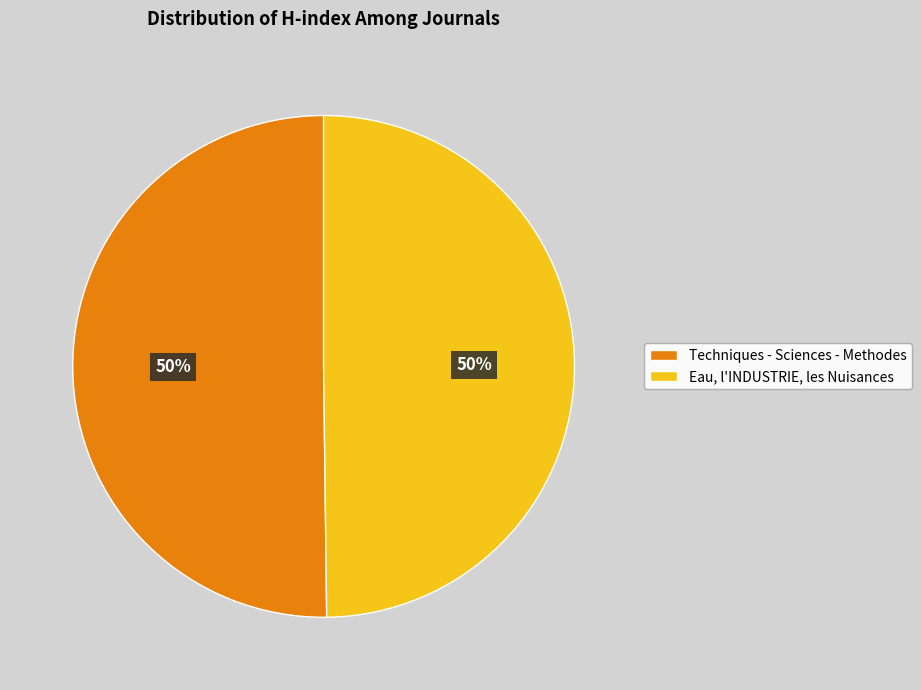

Do Eau, l'INDUSTRIE, les Nuisances and Techniques - Sciences - Methodes together represent more than half of the pie?

Yes